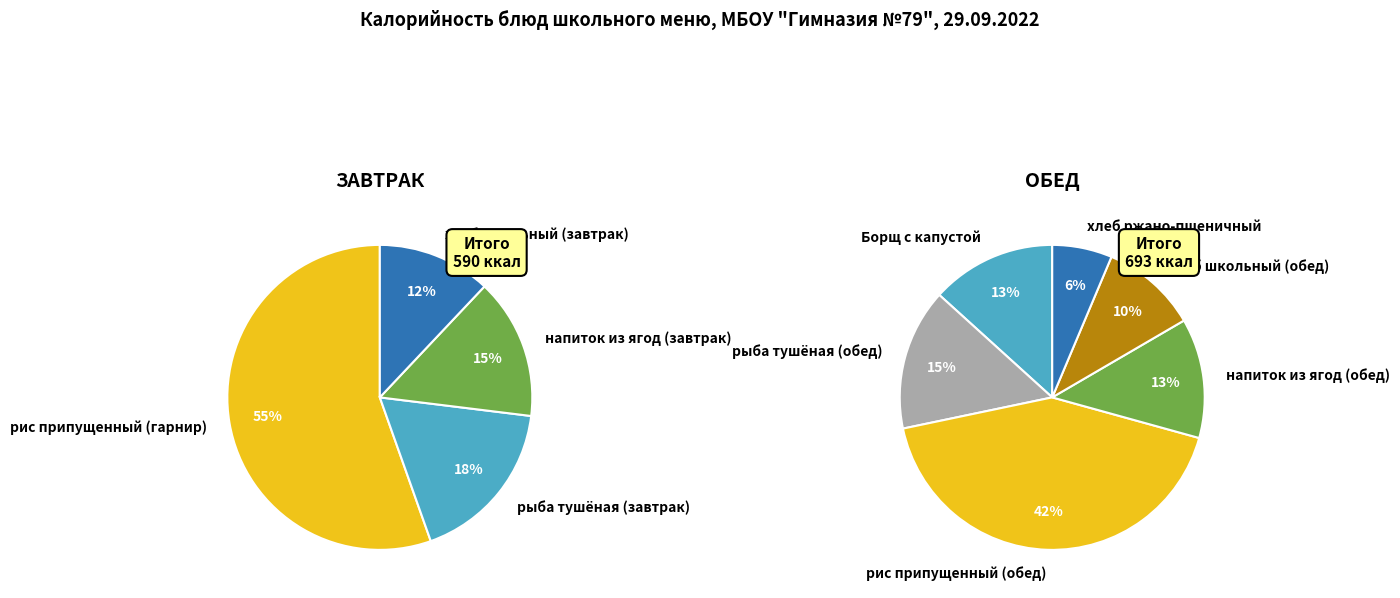

The хлеб школьный (обед) slice represents 11% of the pie. True or false?

False